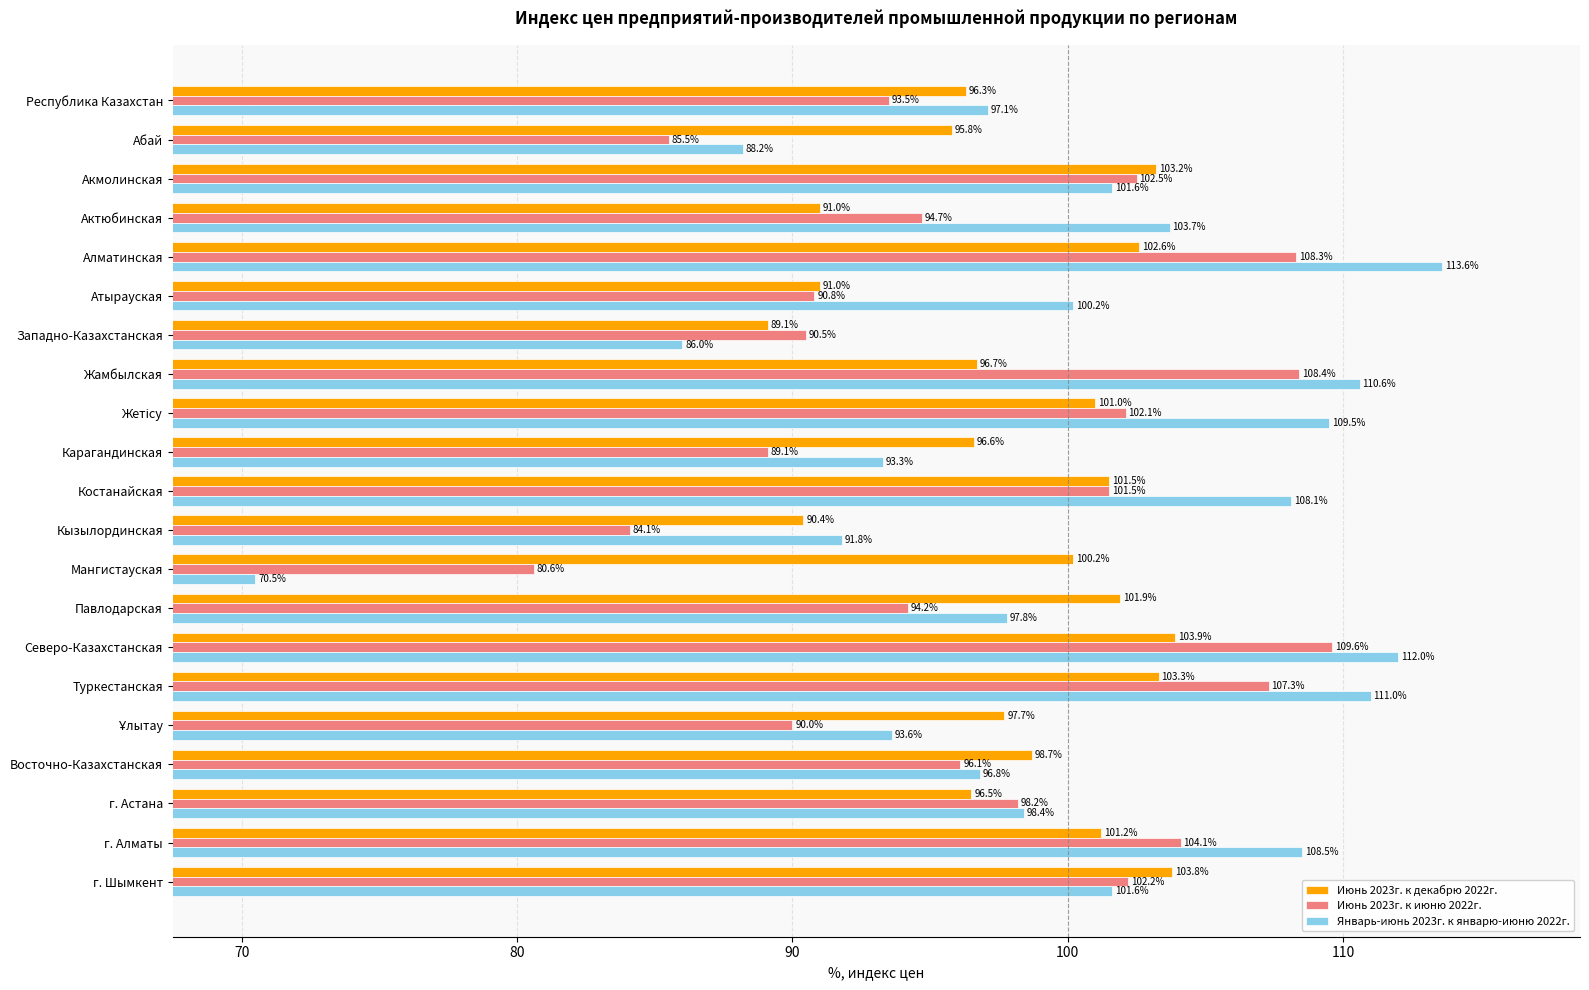

Which series has the largest range (max minus min)?

Январь-июнь 2023г. к январю-июню 2022г.